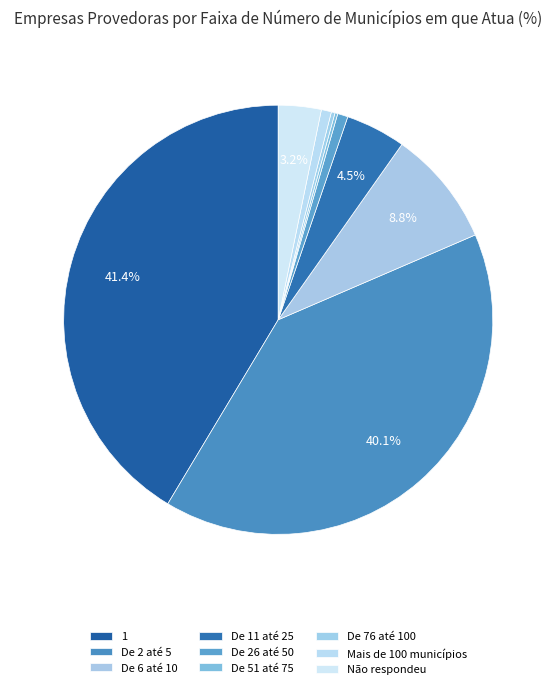

Count the number of slices in the pie.

9